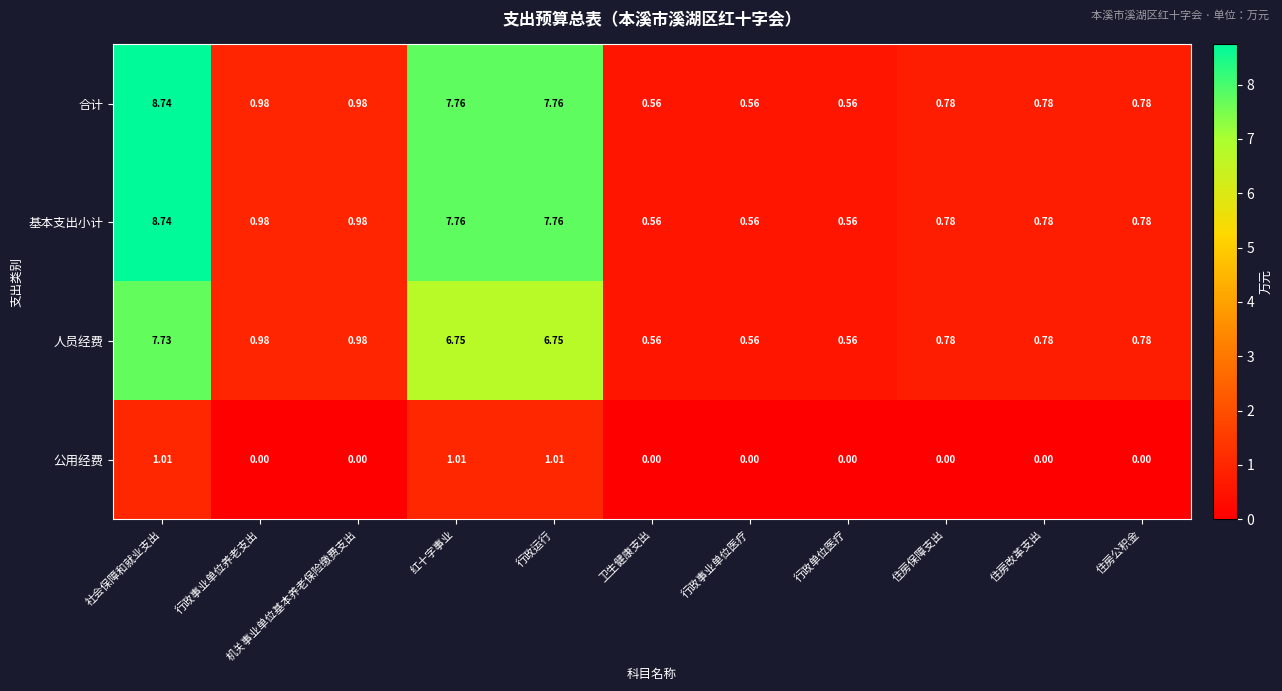

Which category has the highest value in the 人员经费 series?

社会保障和就业支出